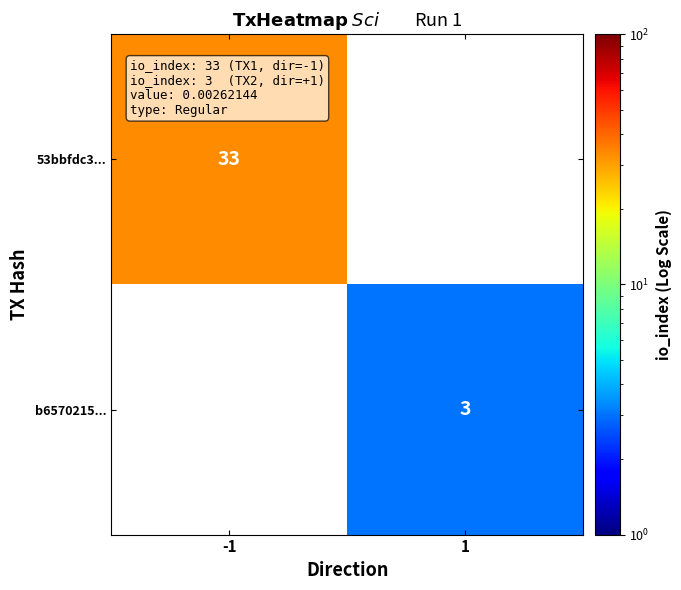

The value of 53bbfdc3... at -1 is 33. True or false?

True